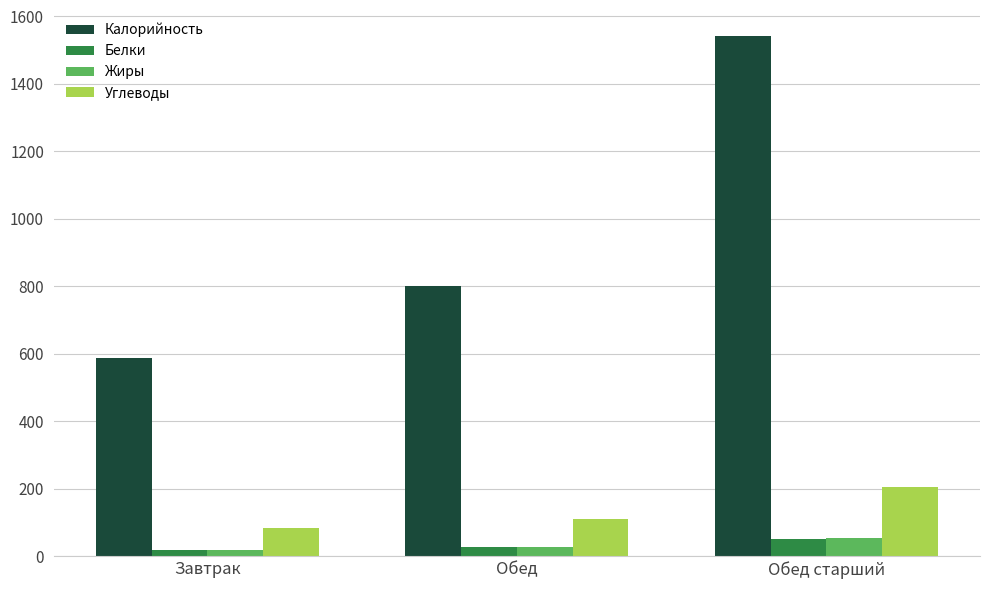

How many groups of bars are there?

3